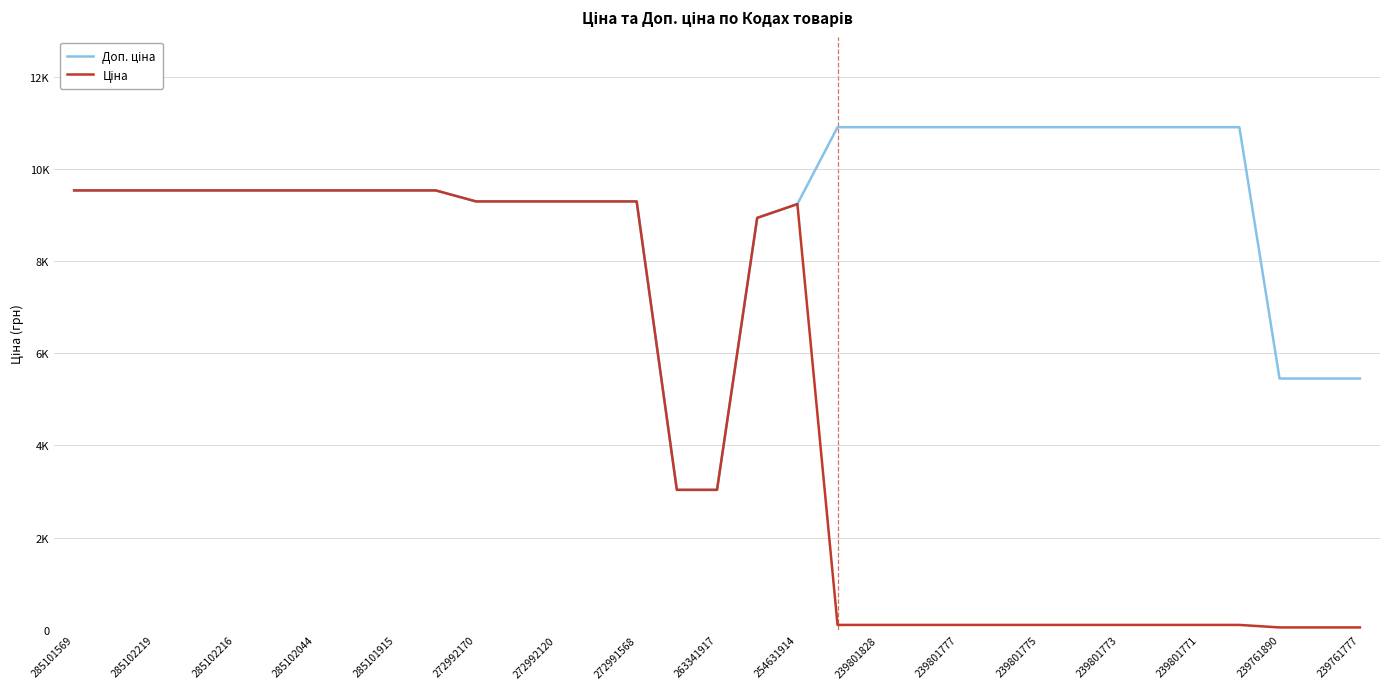

Does the chart have visible grid lines?

Yes